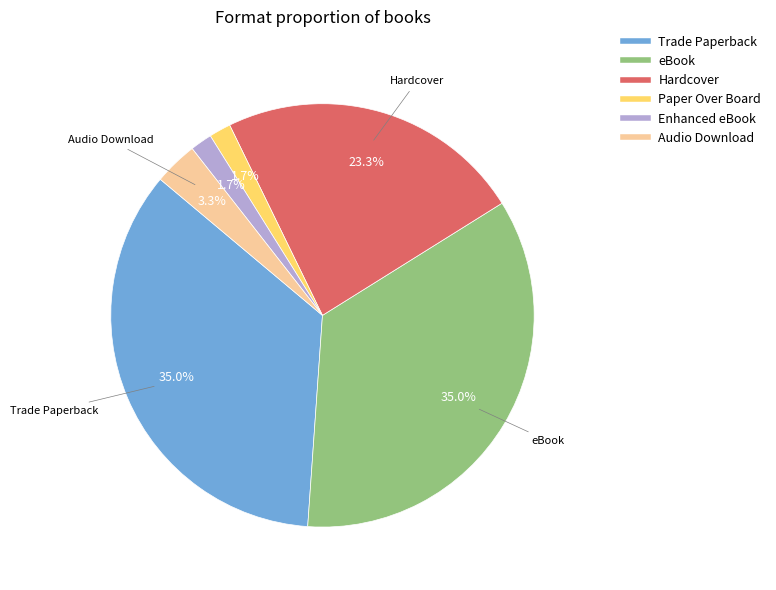

What is the total percentage of Paper Over Board and Audio Download?

5.0%